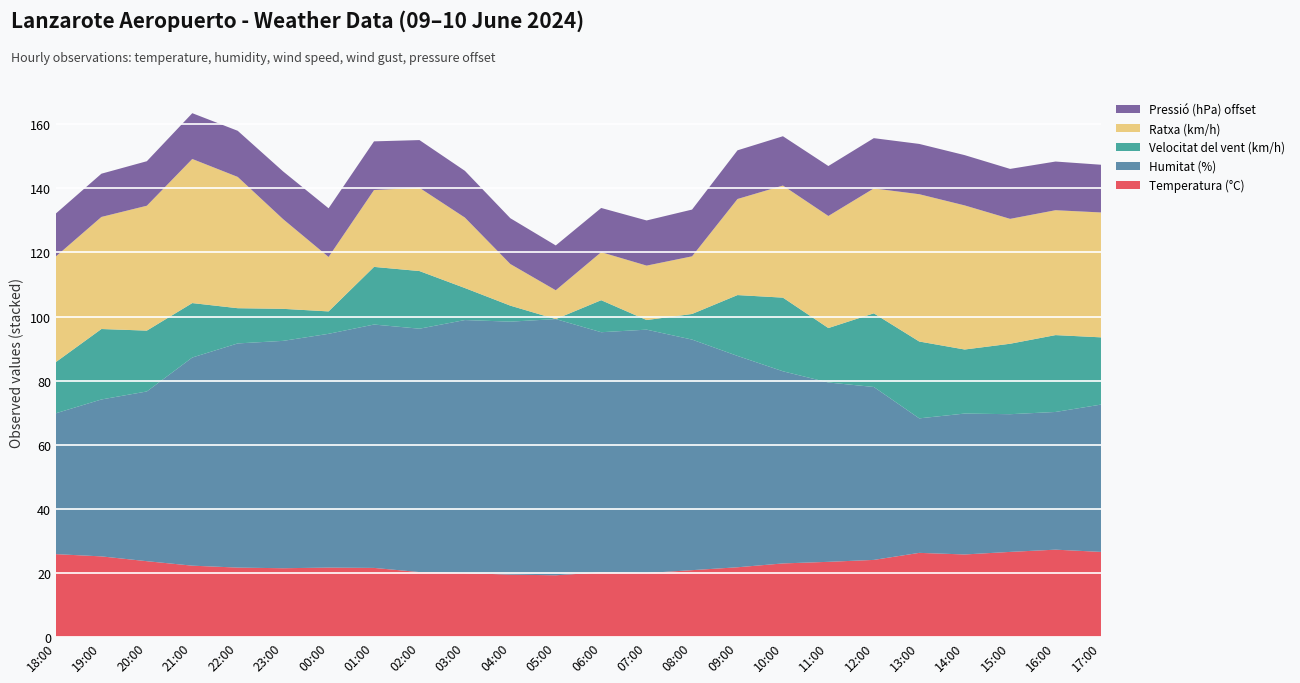

Reading left to right, transcribe all the data shown in this chart.

Temperatura (°C): 18:00=25.8	19:00=25.1	20:00=23.6	21:00=22.2	22:00=21.6	23:00=21.4	00:00=21.6	01:00=21.5	02:00=20.2	03:00=19.9	04:00=19.4	05:00=19.2	06:00=20.1	07:00=19.9	08:00=20.8	09:00=21.7	10:00=22.9	11:00=23.4	12:00=24.0	13:00=26.2	14:00=25.7	15:00=26.5	16:00=27.2	17:00=26.5
Humitat (%): 18:00=44.0	19:00=49.0	20:00=53.0	21:00=65.0	22:00=70.0	23:00=71.0	00:00=73.0	01:00=76.0	02:00=76.0	03:00=79.0	04:00=79.0	05:00=80.0	06:00=75.0	07:00=76.0	08:00=72.0	09:00=66.0	10:00=60.0	11:00=56.0	12:00=54.0	13:00=42.0	14:00=44.0	15:00=43.0	16:00=43.0	17:00=46.0
Velocitat del vent (km/h): 18:00=16.0	19:00=22.0	20:00=19.0	21:00=17.0	22:00=11.0	23:00=10.0	00:00=7.0	01:00=18.0	02:00=18.0	03:00=10.0	04:00=5.0	05:00=0.0	06:00=10.0	07:00=3.0	08:00=8.0	09:00=19.0	10:00=23.0	11:00=17.0	12:00=23.0	13:00=24.0	14:00=20.0	15:00=22.0	16:00=24.0	17:00=21.0
Ratxa (km/h): 18:00=33.0	19:00=35.0	20:00=39.0	21:00=45.0	22:00=41.0	23:00=28.0	00:00=17.0	01:00=24.0	02:00=26.0	03:00=22.0	04:00=13.0	05:00=9.0	06:00=15.0	07:00=17.0	08:00=18.0	09:00=30.0	10:00=35.0	11:00=35.0	12:00=39.0	13:00=46.0	14:00=45.0	15:00=39.0	16:00=39.0	17:00=39.0
Pressió (hPa) offset: 18:00=13.4	19:00=13.5	20:00=13.9	21:00=14.3	22:00=14.4	23:00=14.9	00:00=15.2	01:00=15.2	02:00=14.9	03:00=14.6	04:00=14.3	05:00=14.0	06:00=13.8	07:00=14.1	08:00=14.6	09:00=15.2	10:00=15.4	11:00=15.6	12:00=15.7	13:00=15.7	14:00=15.7	15:00=15.6	16:00=15.2	17:00=14.9